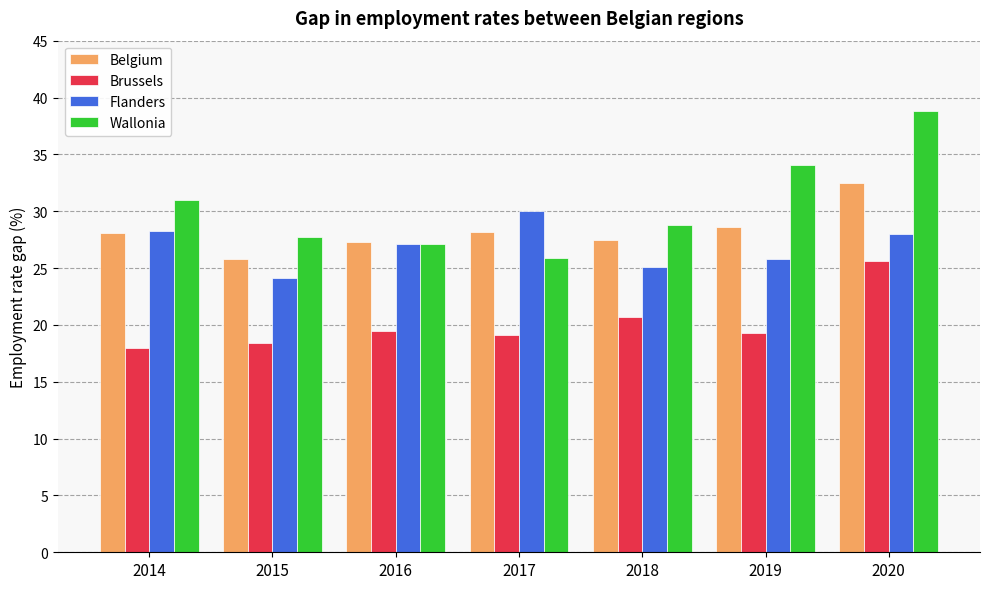

List the series in order of their peak value, highest first.

Wallonia, Belgium, Flanders, Brussels